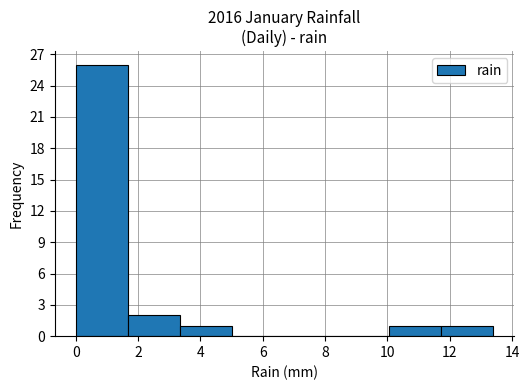

Reading left to right, list every bar in this chart as the range it spans on the x-axis followed by its height. Neither the bar edges nor the heights are printed on the chart, so give them approximately, as read against the axes.

0.0 to 1.6: 26
1.6 to 3.4: 2
3.4 to 5.0: 1
5.0 to 6.8: 0
6.8 to 8.4: 0
8.4 to 10.0: 0
10.0 to 11.8: 1
11.8 to 13.4: 1